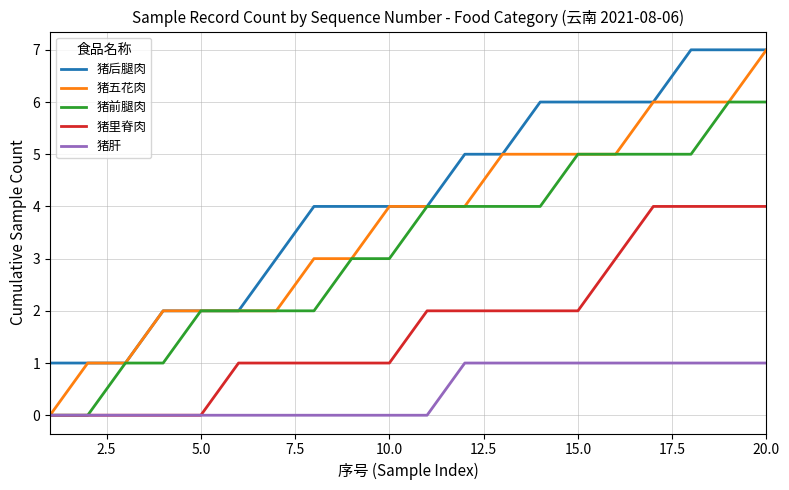

Which series has the largest range (max minus min)?

猪五花肉